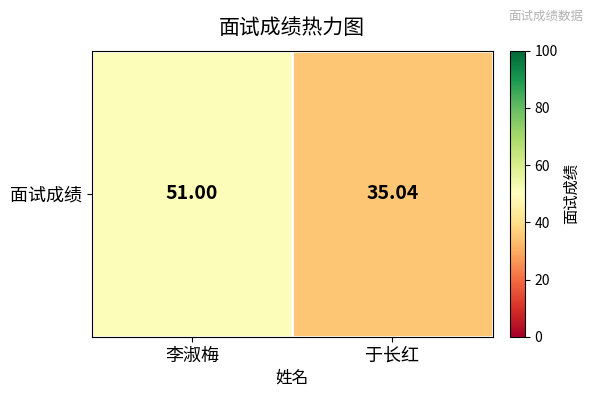

True or false: the data shows 35.0 at 于长红.

True